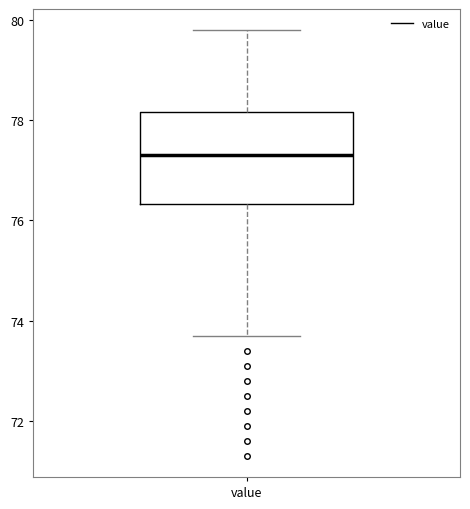

Transcribe this box plot: give where the median line is, the range the box spans, and where the two whiskers end, as read against the y-axis. The values are not printed on the chart, so give them approximately, as read against the axis.

median 77.4, box 76.4 to 78.2, whiskers 73.8 to 79.8